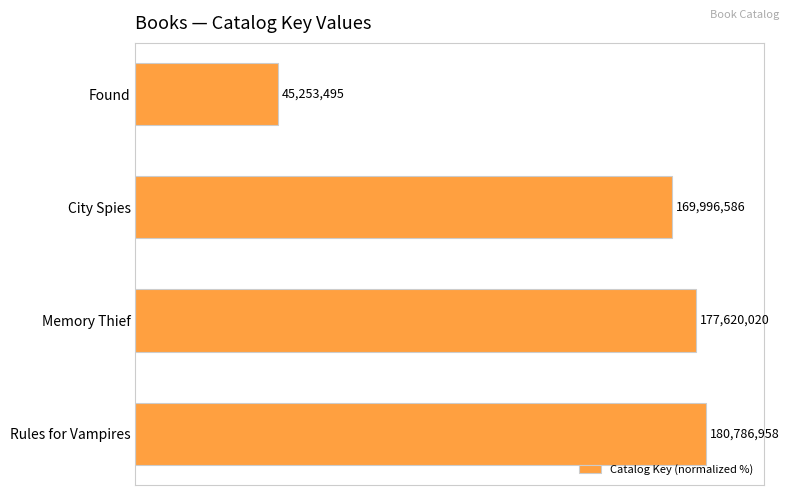

Are the bars horizontal?

Yes